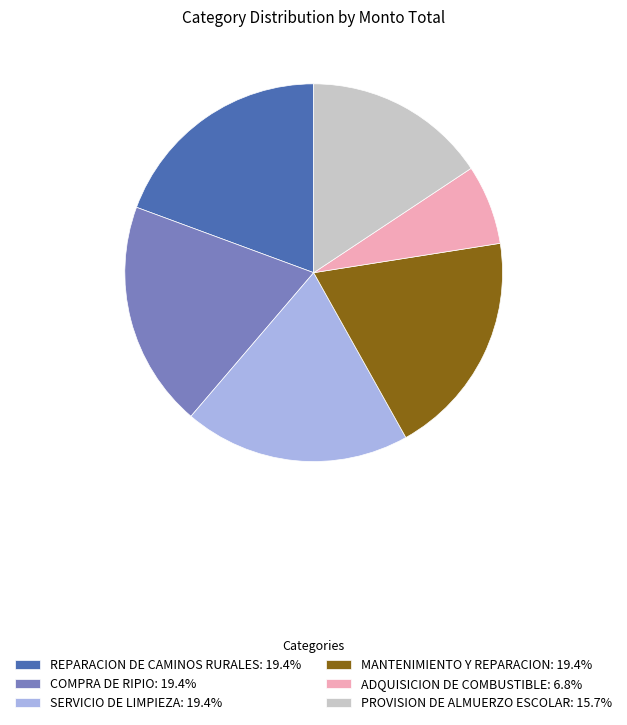

Count the number of slices in the pie.

6